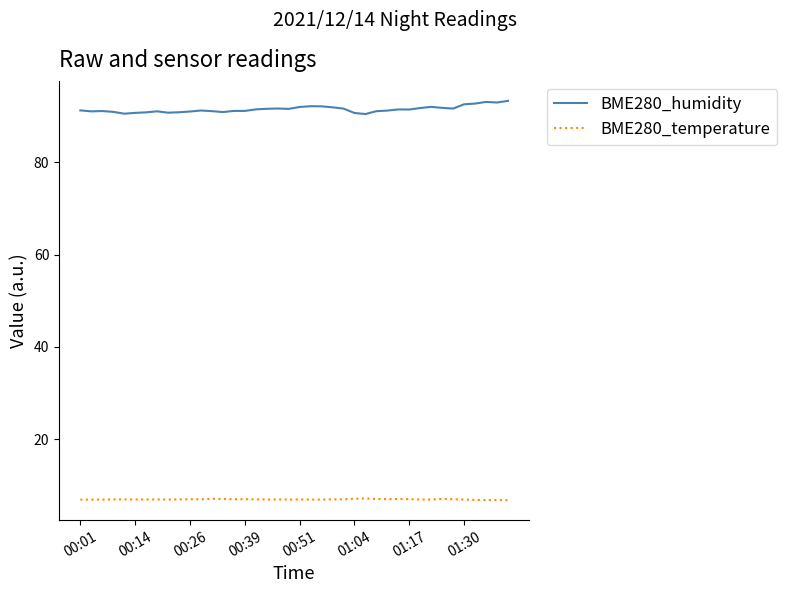

What is the smallest value displayed?

6.7